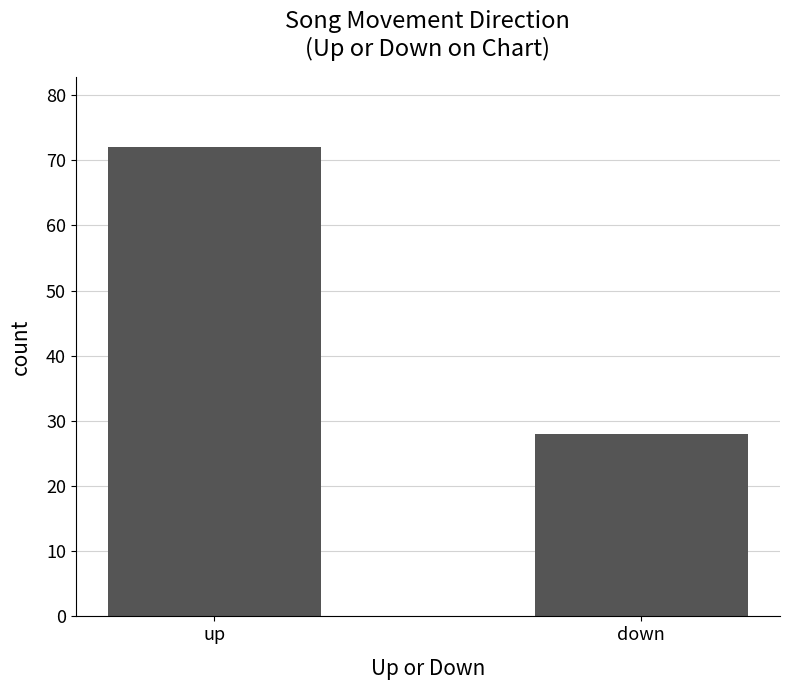

What is the change in value from up to down?

-44